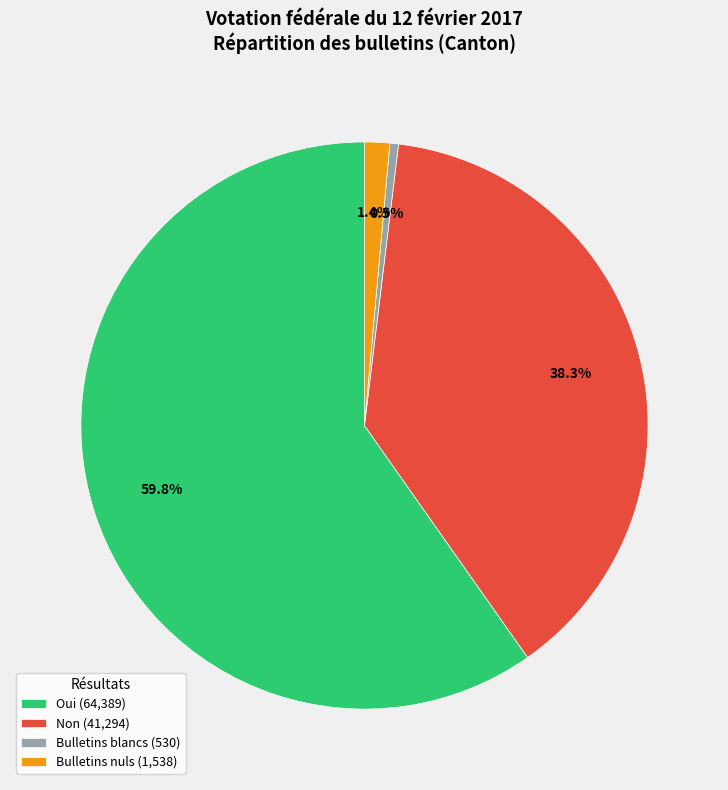

Combined, what portion of the pie is Non and Oui?

98.1%